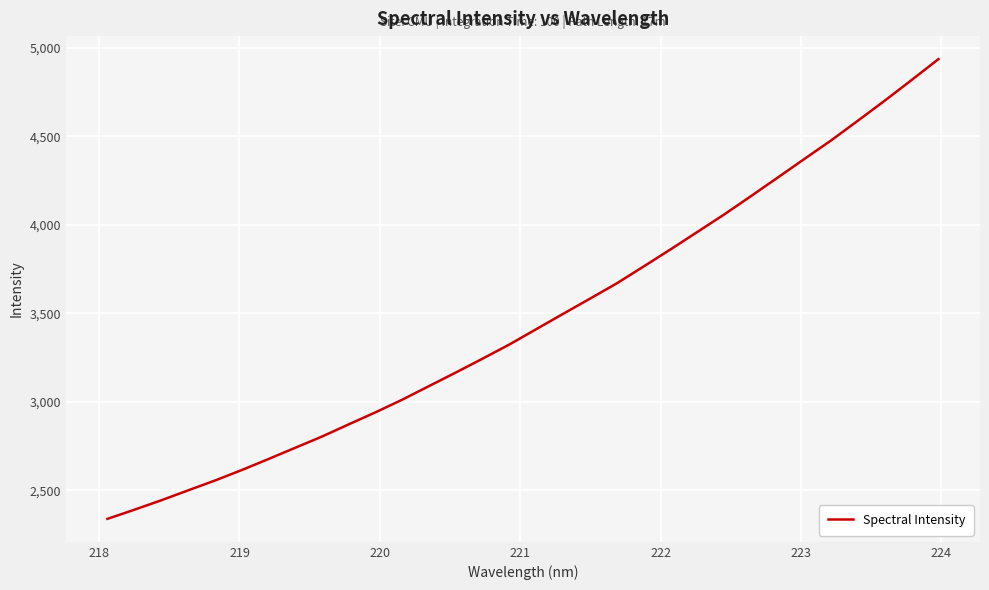

What is the difference between the second highest and minimum values?

2480.0